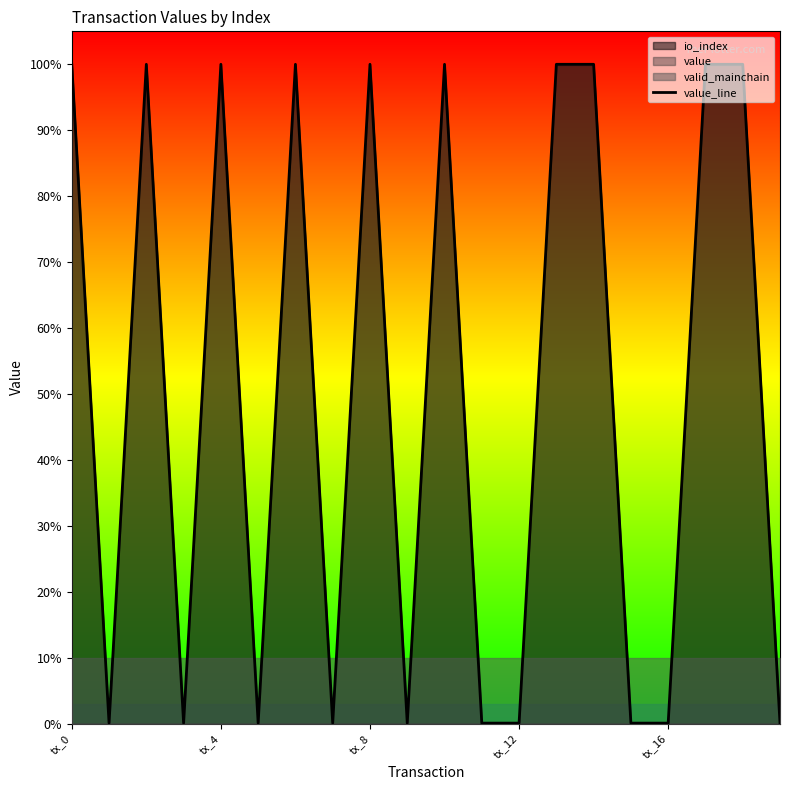

Between tx_8 and tx_12, which is larger?

tx_8